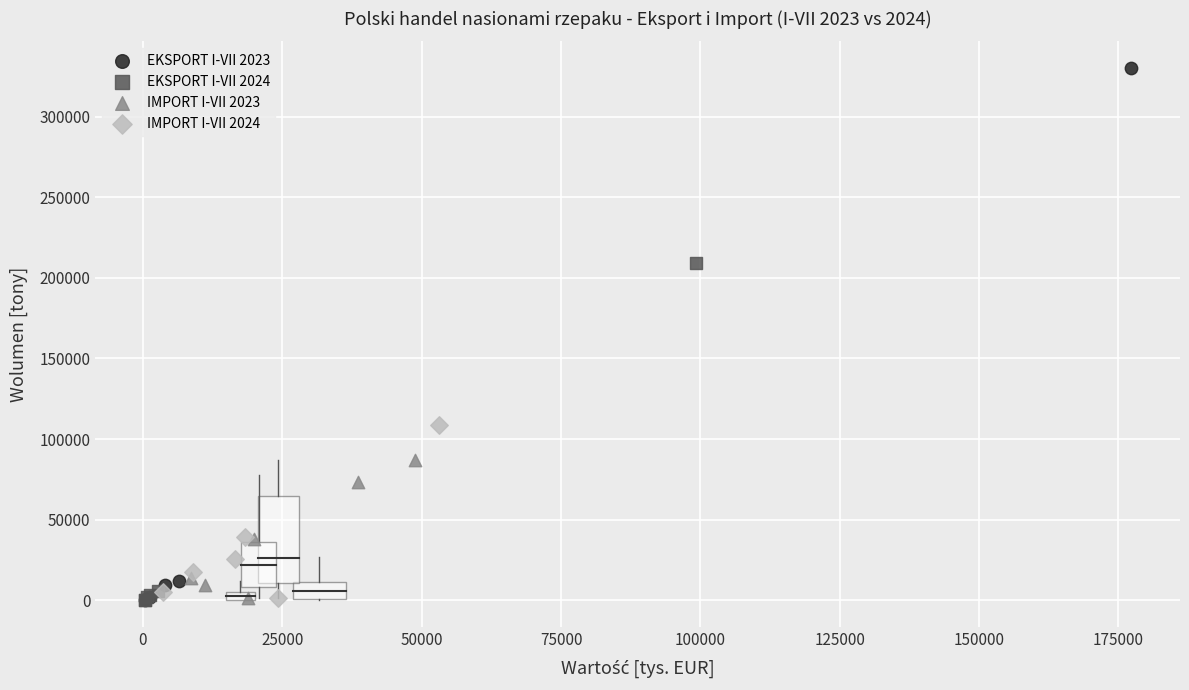

Which series has the widest spread of Y values?

EKSPORT I-VII 2023